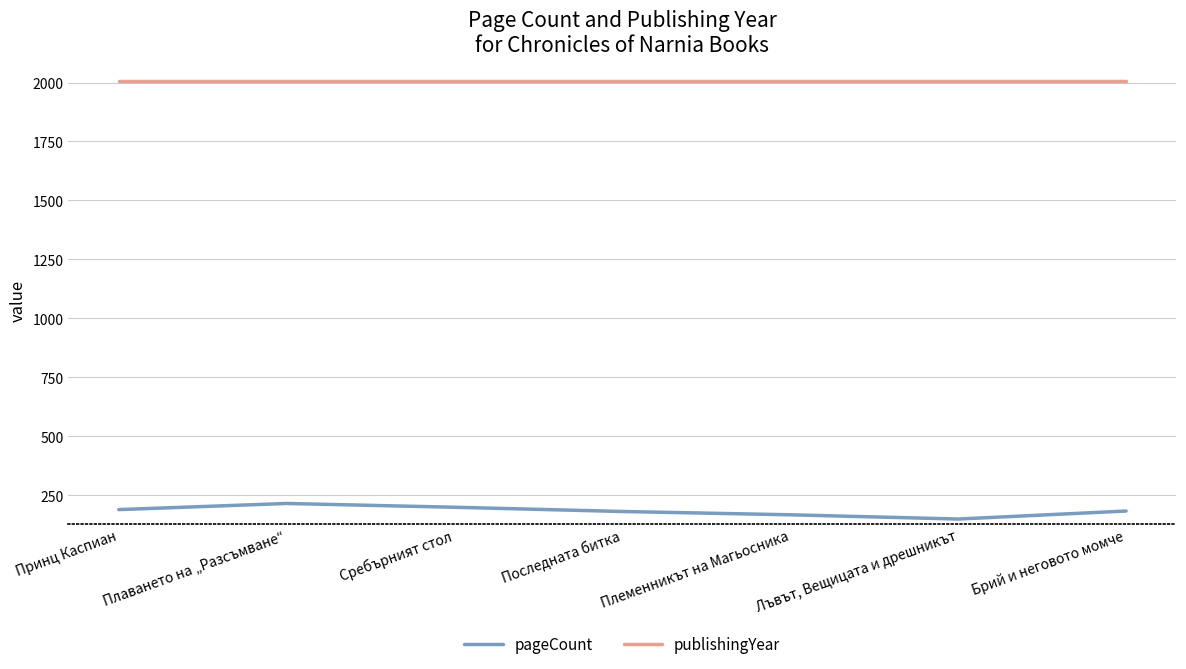

What is the sum of all publishingYear values?

14035